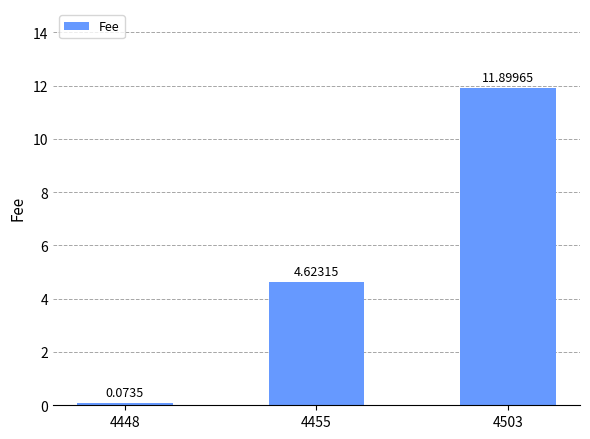

Does the chart contain stacked bars?

No